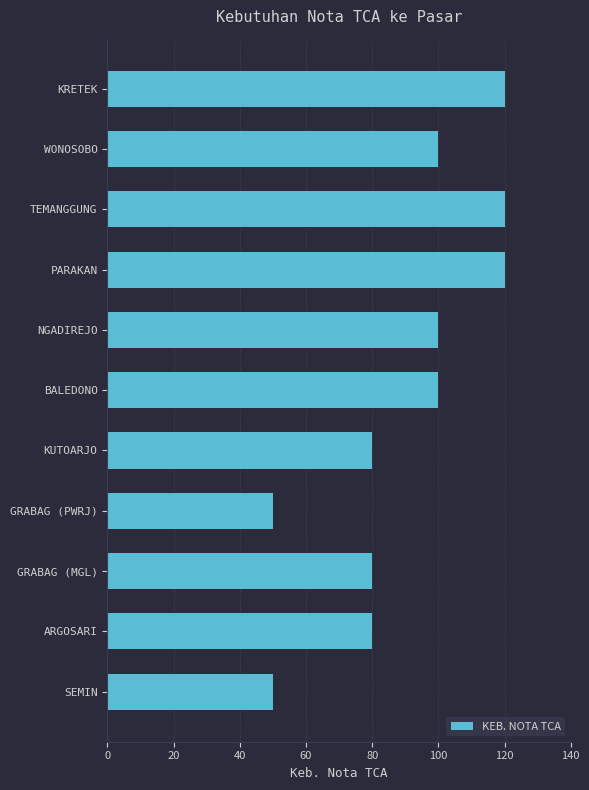

What is the difference between the second highest and second lowest values?

70